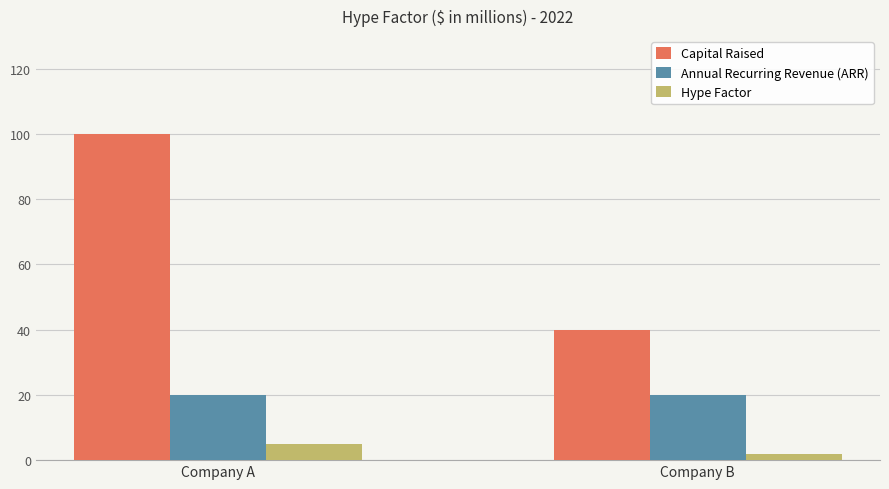

Read the Annual Recurring Revenue (ARR) value at Company A.

20